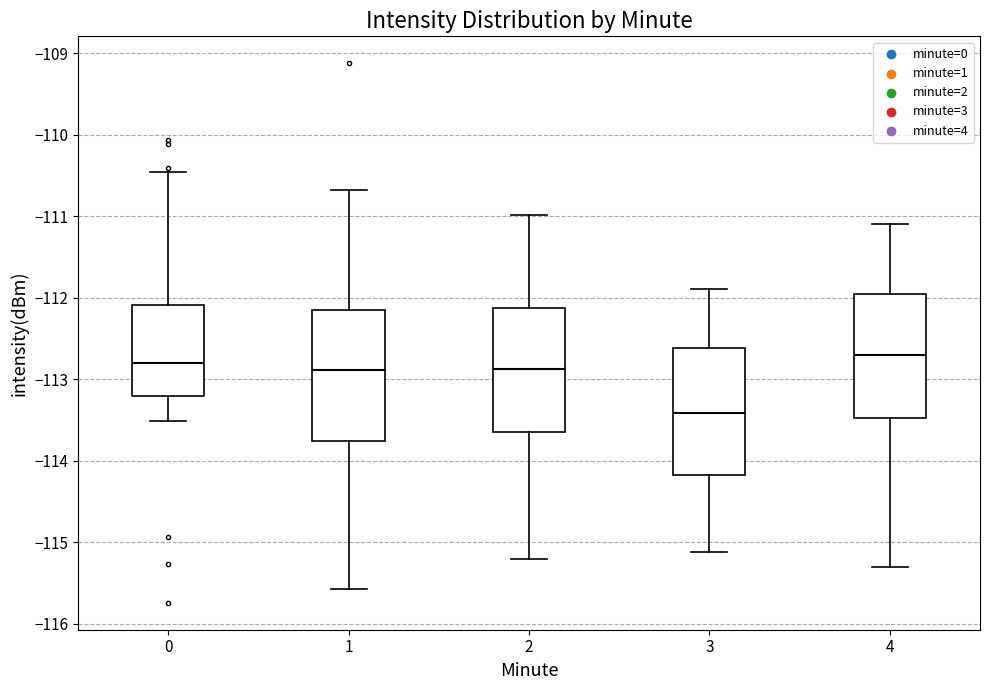

Reading left to right, read every box against the y-axis: the position of its median line, the range the box covers, and the ends of its whiskers. The values are not printed on the chart, so give them approximately, as read against the axis.

0: median -112.8, box -113.2 to -112.1, whiskers -113.5 to -110.5
1: median -112.9, box -113.8 to -112.2, whiskers -115.6 to -110.7
2: median -112.9, box -113.7 to -112.1, whiskers -115.2 to -111.0
3: median -113.4, box -114.2 to -112.6, whiskers -115.1 to -111.9
4: median -112.7, box -113.5 to -111.9, whiskers -115.3 to -111.1